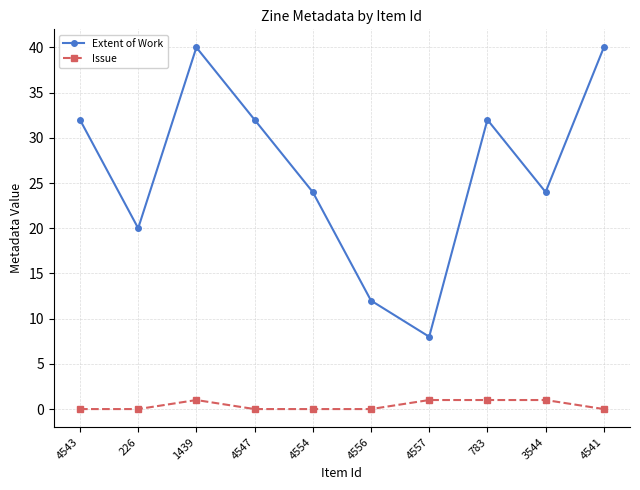

Rank the series by their average value, from lowest to highest.

Issue, Extent of Work